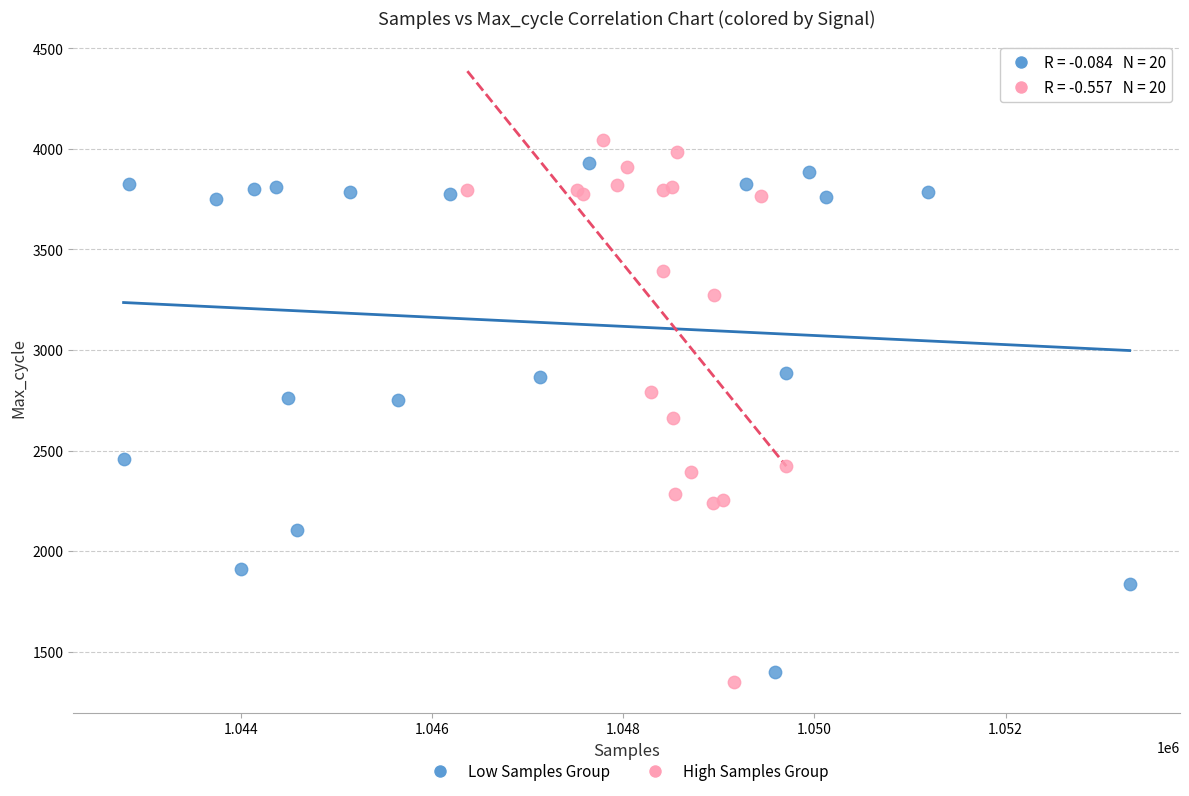

Which series has the largest Y range (max minus min)?

High Samples Group